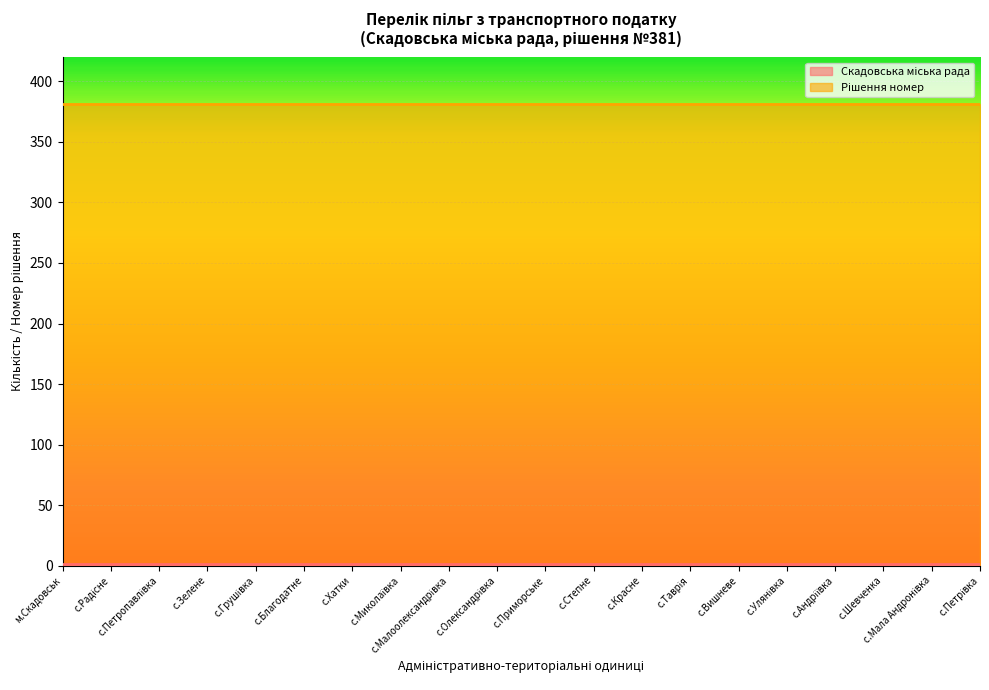

At which label is Рішення номер closest to 381?

м.Скадовськ